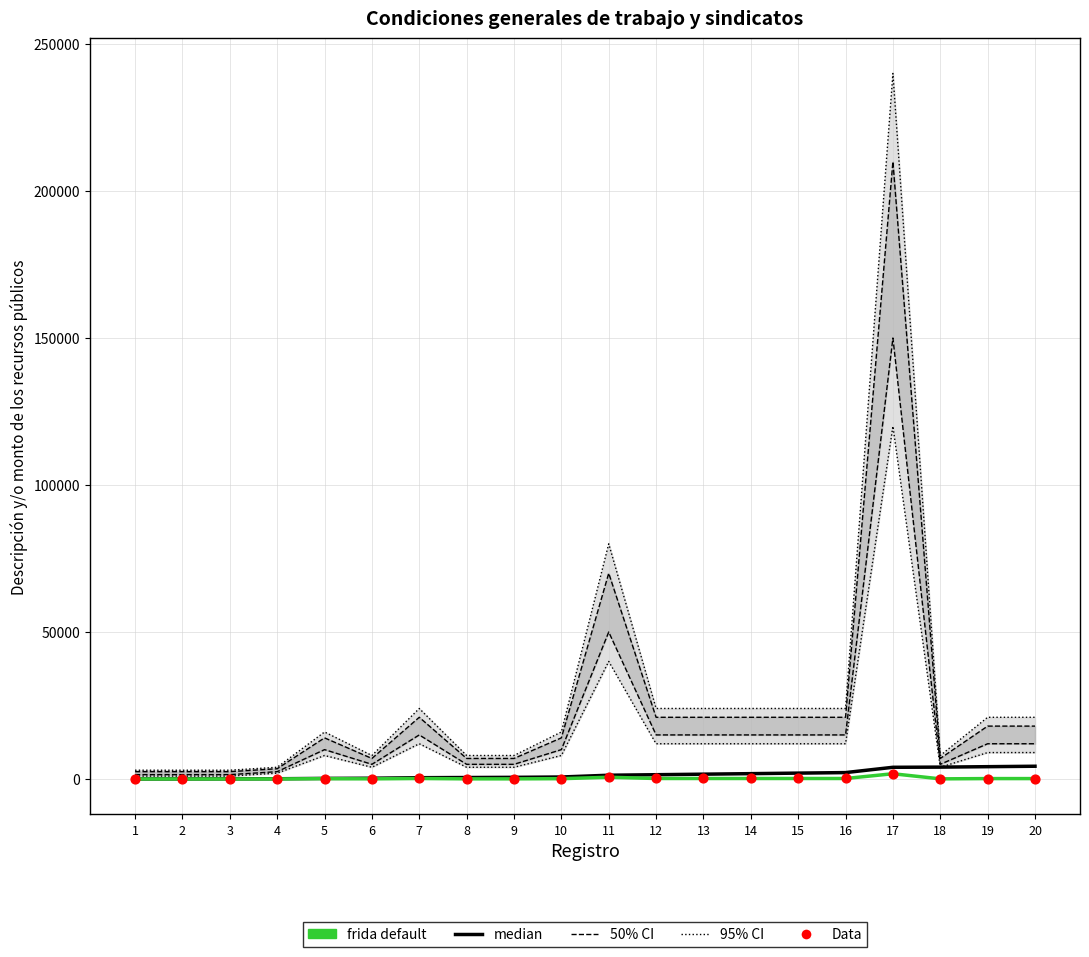

What is the total value across all series at 19?

4500